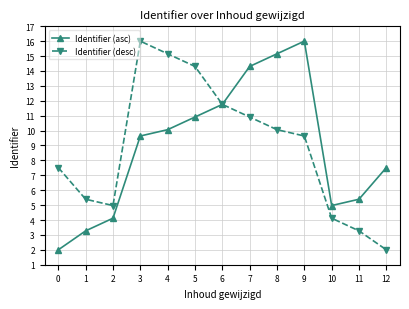

What is the total value across all series at 8?

25.2